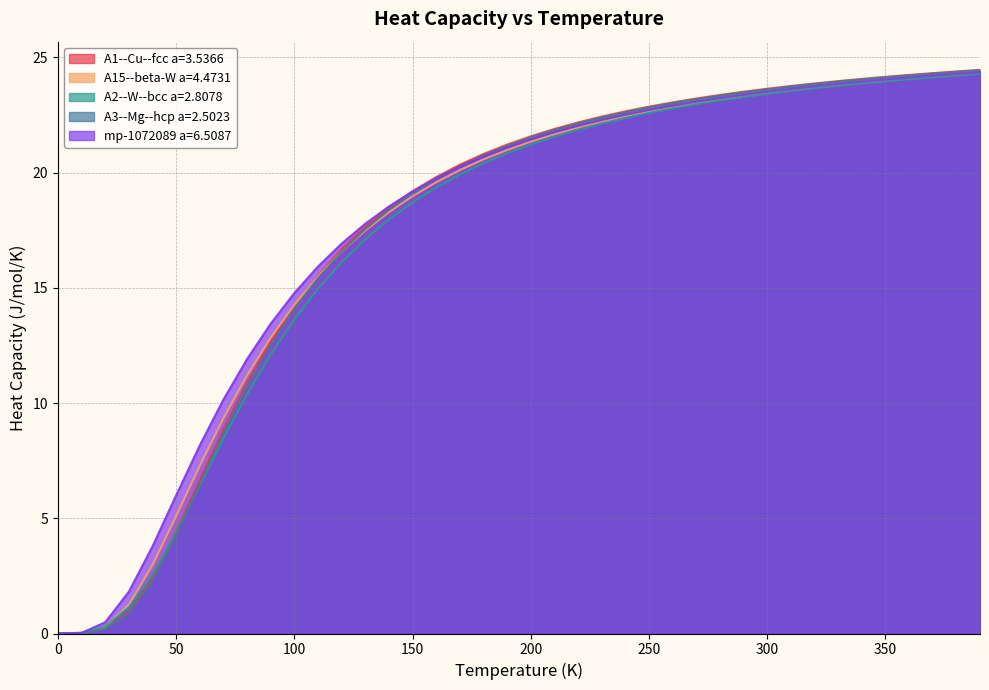

Rank the categories by A3--Mg--hcp a=2.5023 value from highest to lowest.

390.0, 380.0, 370.0, 360.0, 350.0, 340.0, 330.0, 320.0, 310.0, 300.0, 290.0, 280.0, 270.0, 260.0, 250.0, 240.0, 230.0, 220.0, 210.0, 200.0, 190.0, 180.0, 170.0, 160.0, 150.0, 140.0, 130.0, 120.0, 110.0, 100.0, 90.0, 80.0, 70.0, 60.0, 50.0, 40.0, 30.0, 20.0, 10.0, 0.0